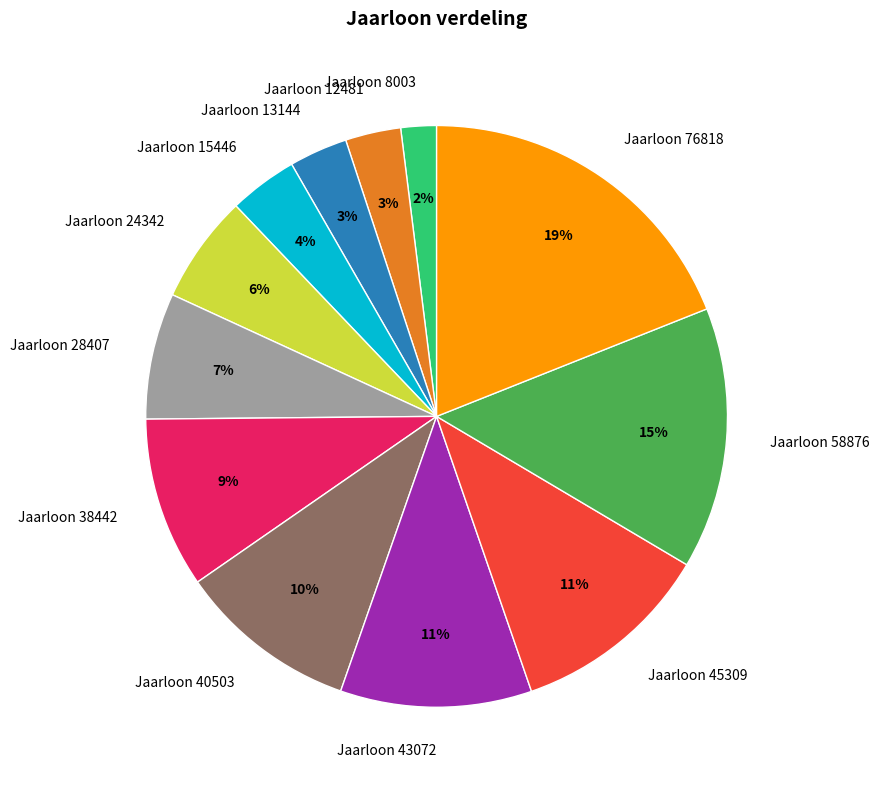

To the nearest percent, what is the average slice percentage?

8%